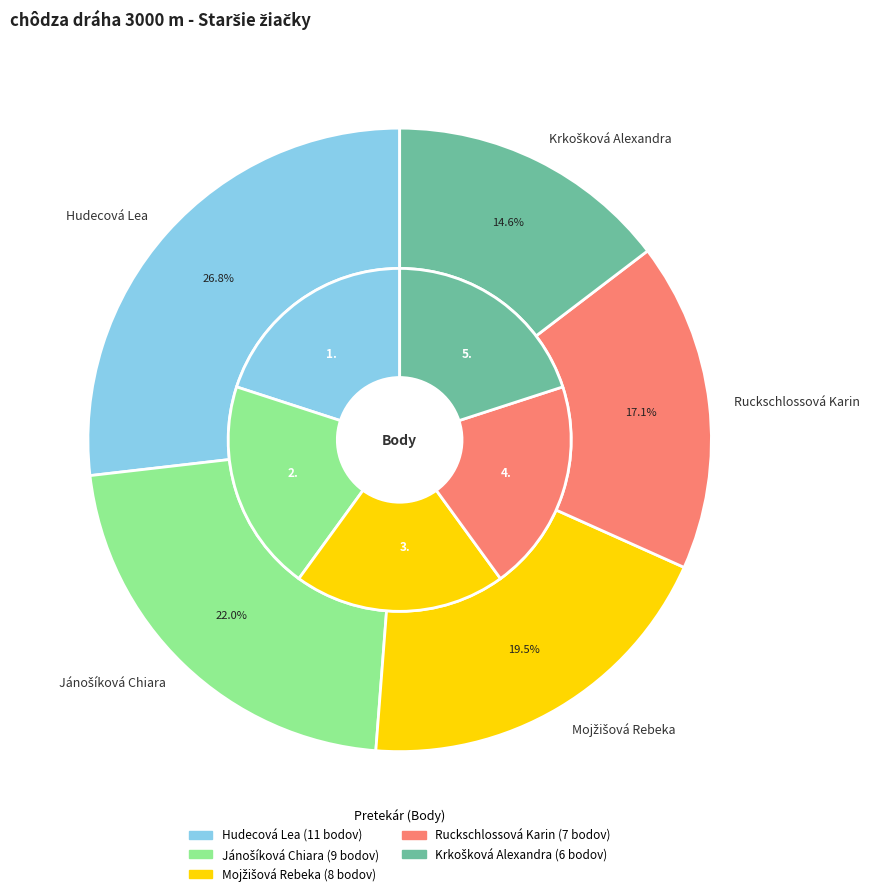

Rank the categories by value from lowest to highest.

Krkošková Alexandra, Ruckschlossová Karin, Mojžišová Rebeka, Jánošíková Chiara, Hudecová Lea